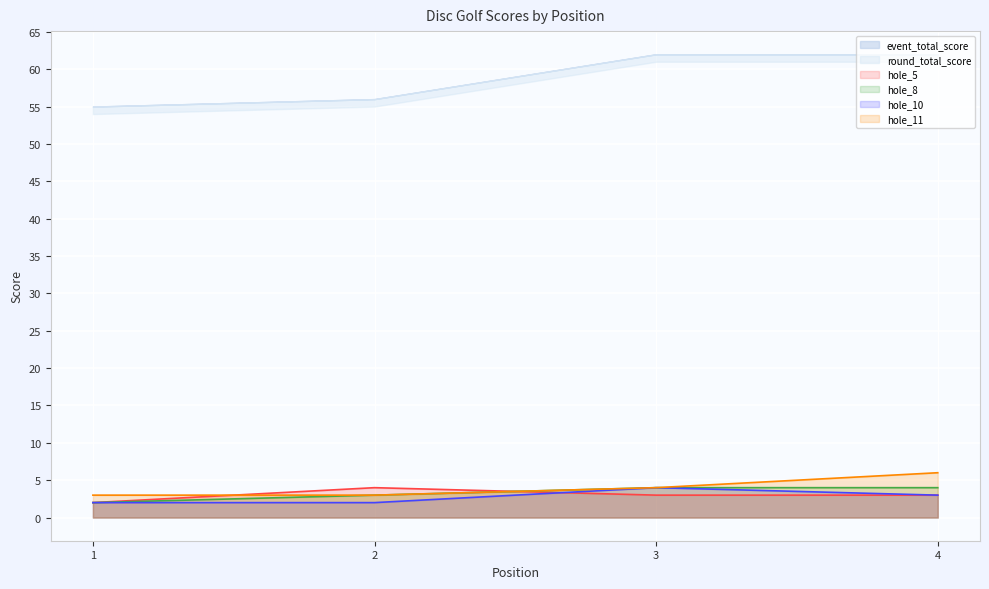

What is the value of the hole_10 point at the 2nd from the left?

2